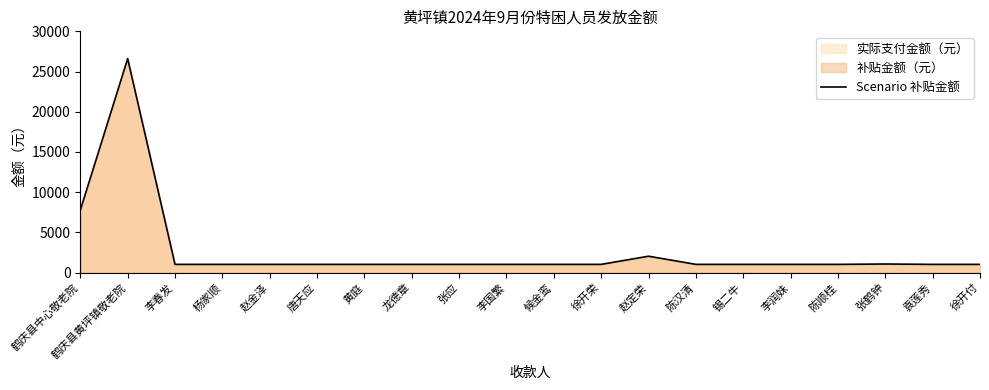

Reading right to left, transcribe all the data shown in this chart.

徐开付=1016	袁莲秀=1016	张鹤钟=1061	陈顺桂=1016	李润妹=1016	锡二牛=1016	陈汉清=1016	赵定荣=2032	徐开荣=1016	候金鸾=1016	李国繁=1016	张应=1016	龙德章=1016	黄庭=1016	唐天应=1016	赵金泽=1016	杨家顺=1016	李春发=1016	鹤庆县黄坪镇敬老院=26606	鹤庆县中心敬老院=7767